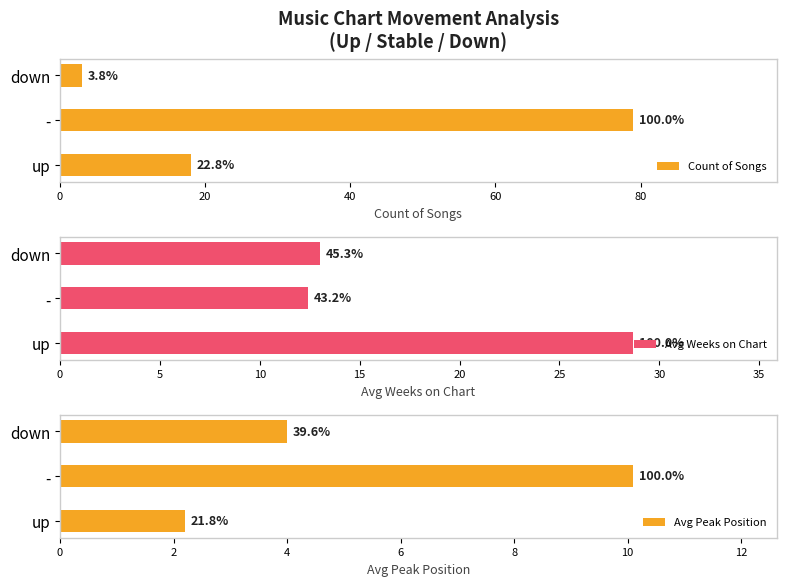

Rank the series by their average value, from lowest to highest.

Avg Peak Position, Avg Weeks on Chart, Count of Songs